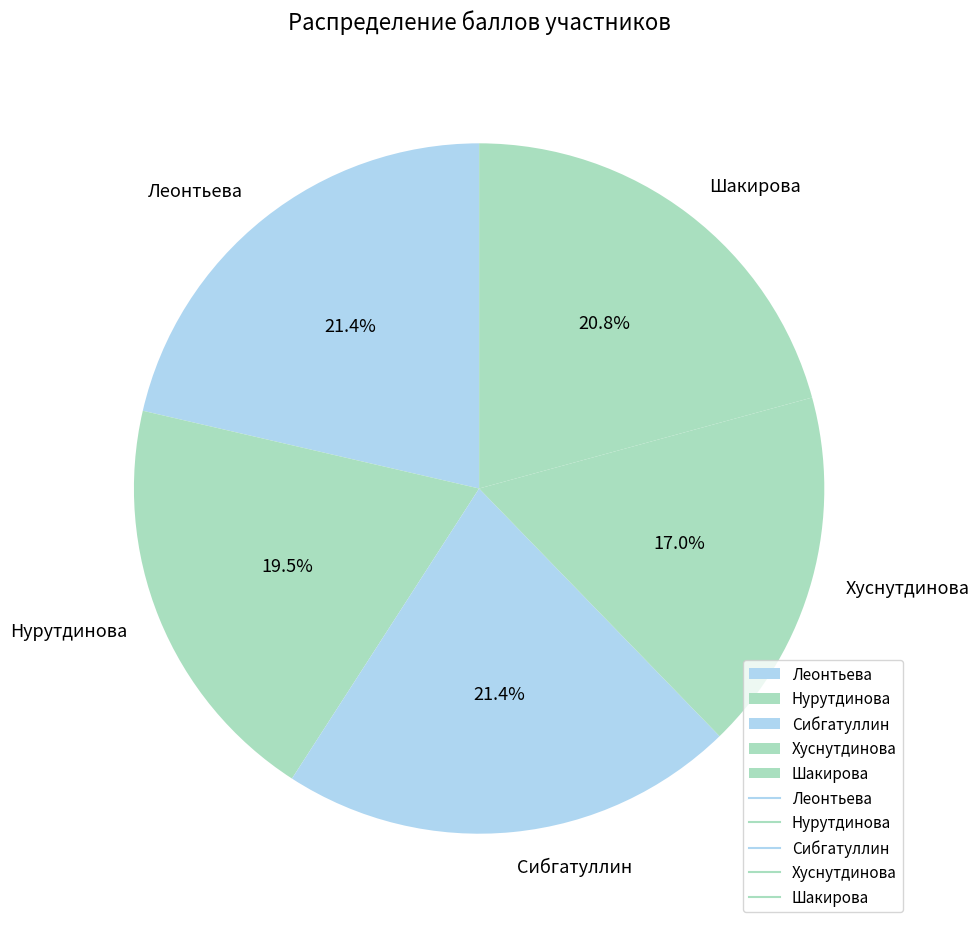

Between Нурутдинова and Сибгатуллин, which is larger?

Сибгатуллин